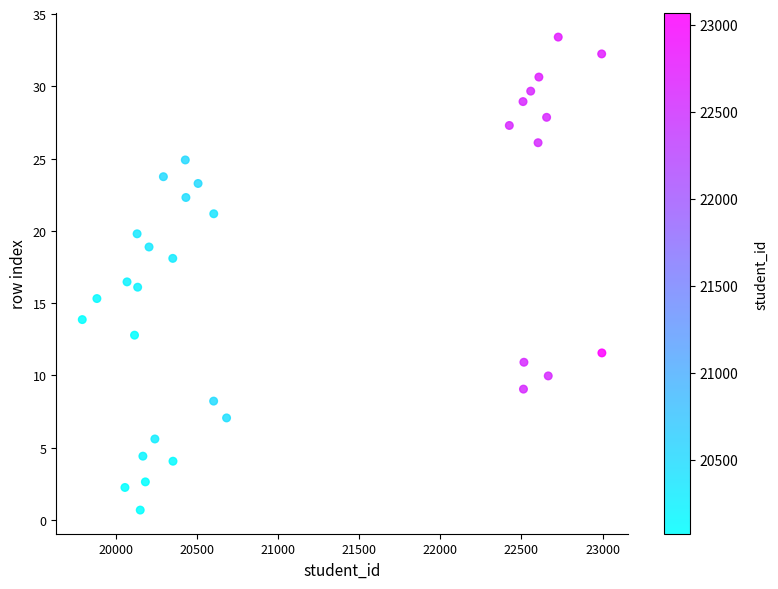

What Y value in the scatter plot is closest to 17?

16.5